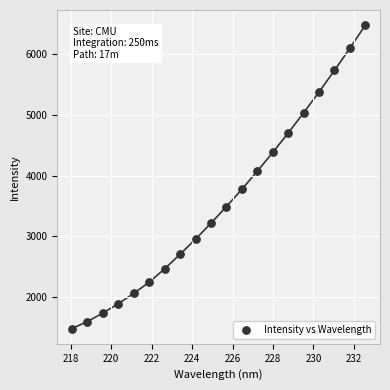

What is the range of Y values (max minus min)?

4997.9